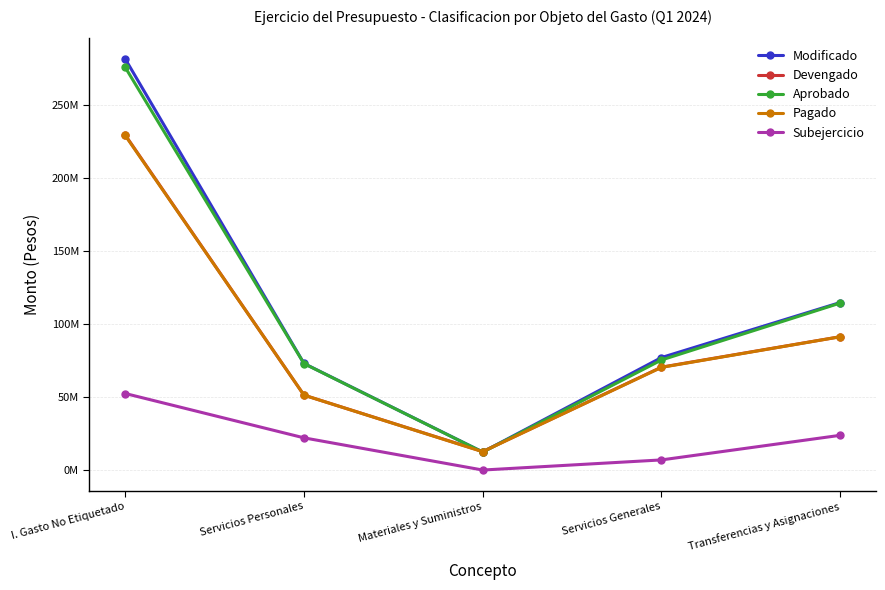

Is this an area chart (filled region under the line)?

No